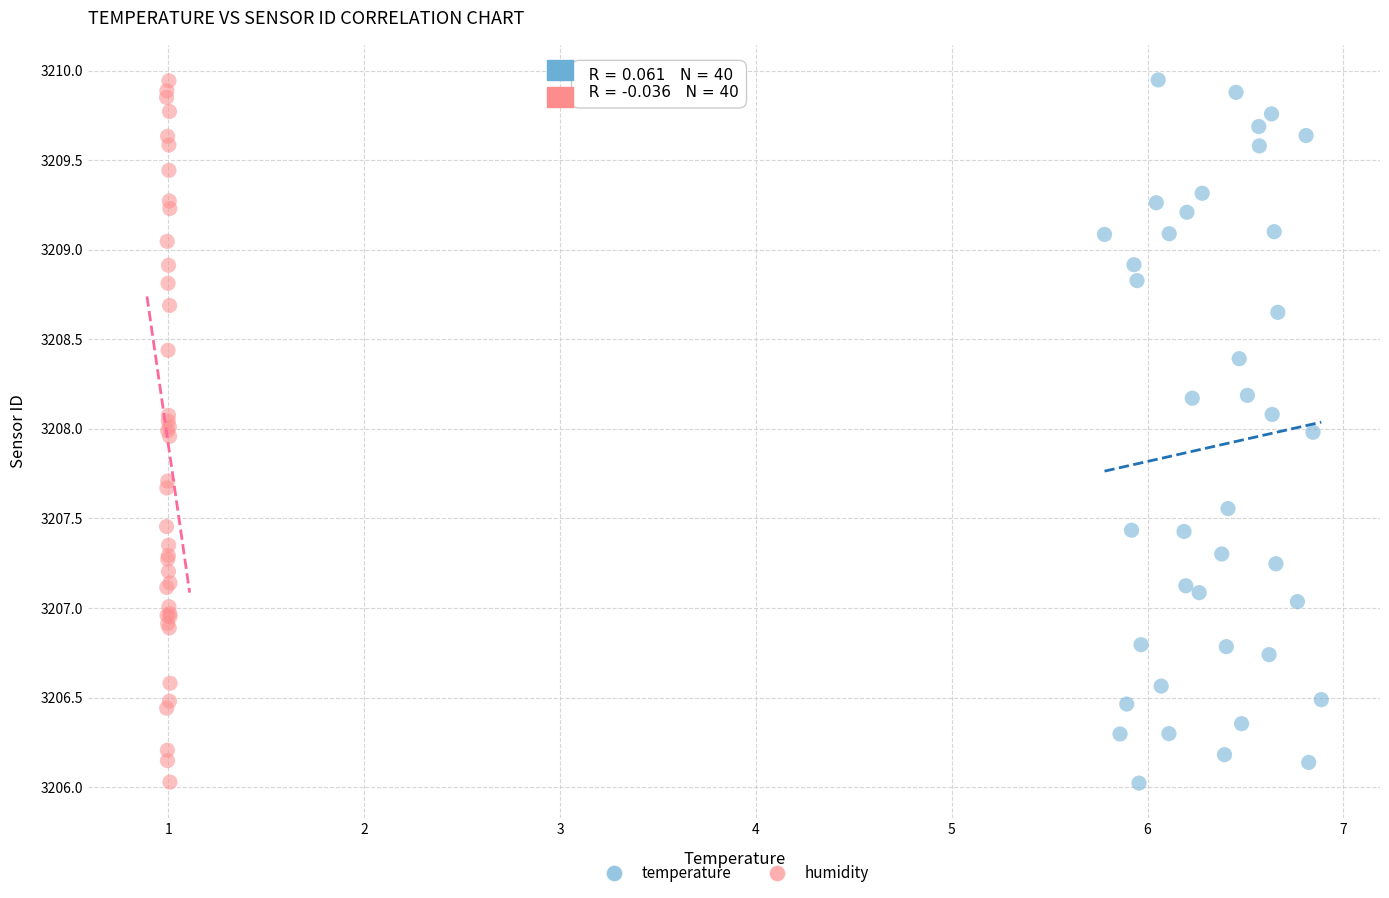

What are all the series names shown in the legend?

temperature, humidity